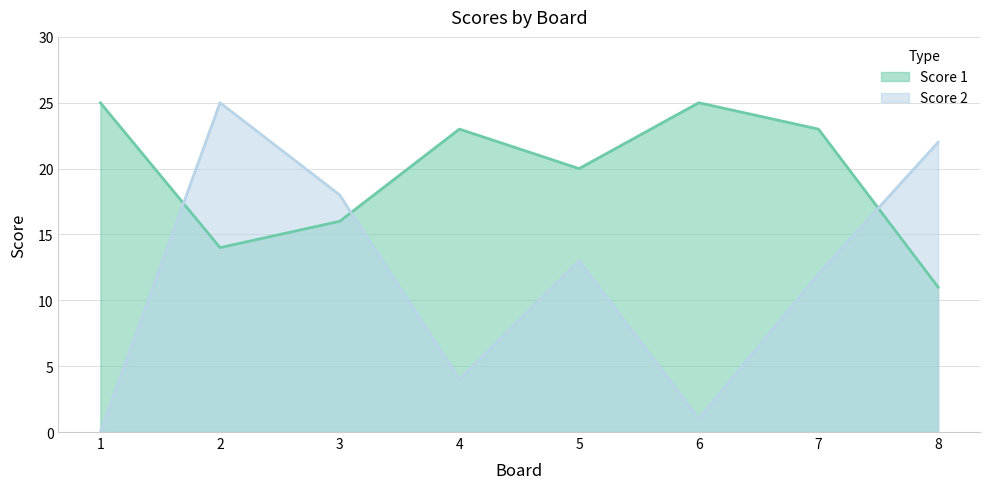

Rank the series at 3 from lowest to highest value.

Score 1, Score 2